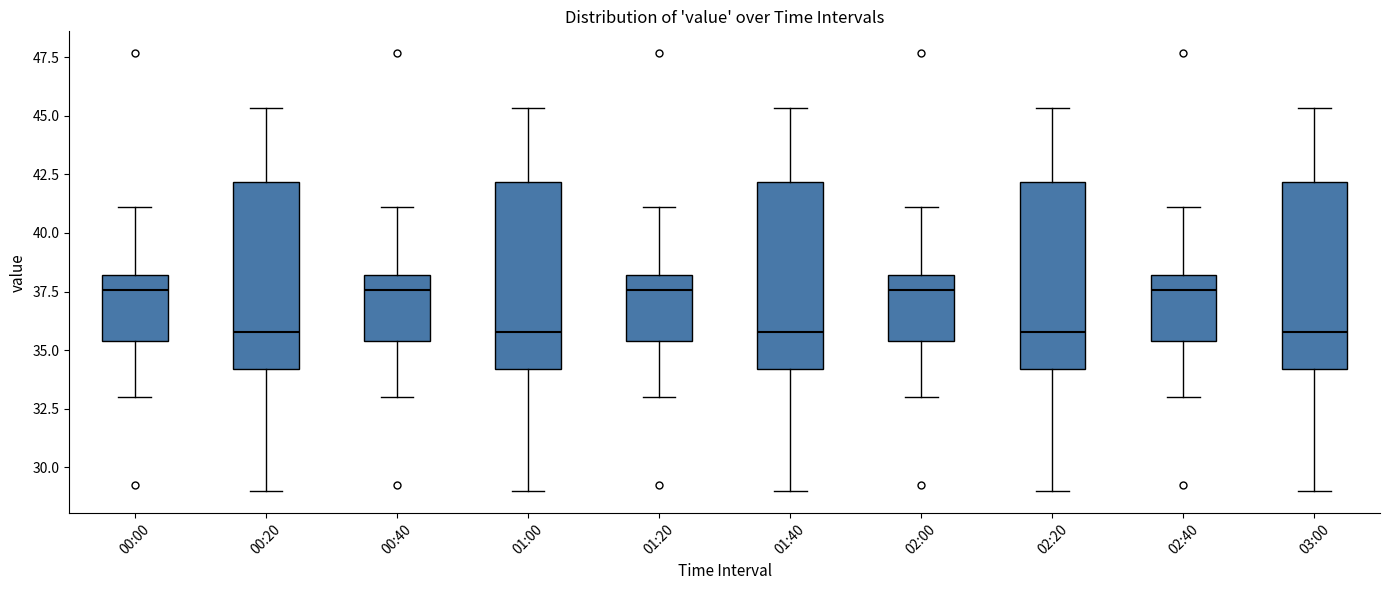

Reading left to right, read every box against the y-axis: the position of its median line, the range the box covers, and the ends of its whiskers. The values are not printed on the chart, so give them approximately, as read against the axis.

00:00: median 37.5, box 35.5 to 38.0, whiskers 33.0 to 41.0
00:20: median 36.0, box 34.0 to 42.0, whiskers 29.0 to 45.5
00:40: median 37.5, box 35.5 to 38.0, whiskers 33.0 to 41.0
01:00: median 36.0, box 34.0 to 42.0, whiskers 29.0 to 45.5
01:20: median 37.5, box 35.5 to 38.0, whiskers 33.0 to 41.0
01:40: median 36.0, box 34.0 to 42.0, whiskers 29.0 to 45.5
02:00: median 37.5, box 35.5 to 38.0, whiskers 33.0 to 41.0
02:20: median 36.0, box 34.0 to 42.0, whiskers 29.0 to 45.5
02:40: median 37.5, box 35.5 to 38.0, whiskers 33.0 to 41.0
03:00: median 36.0, box 34.0 to 42.0, whiskers 29.0 to 45.5